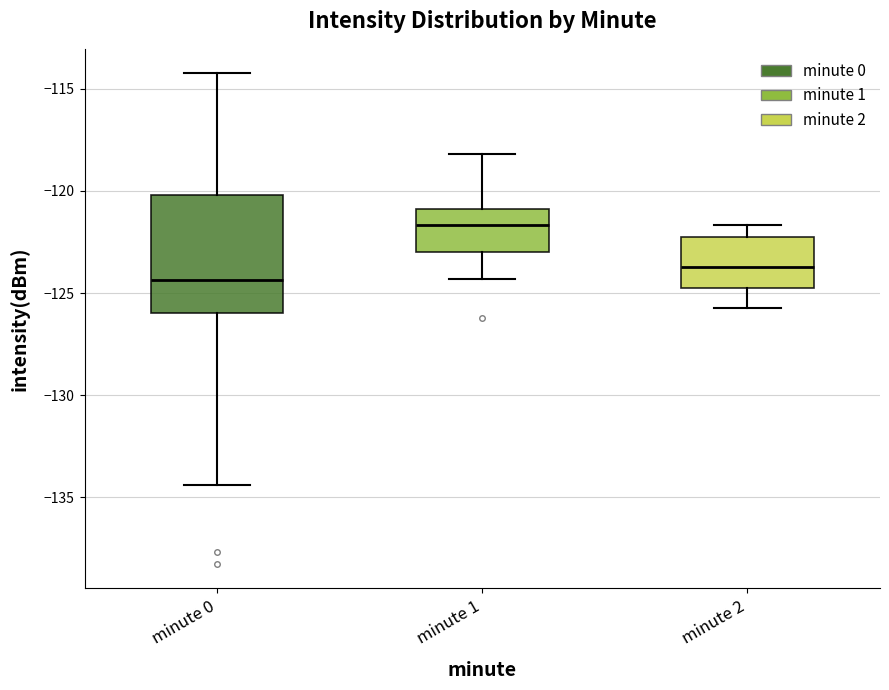

Which box has the highest median line?

minute 1